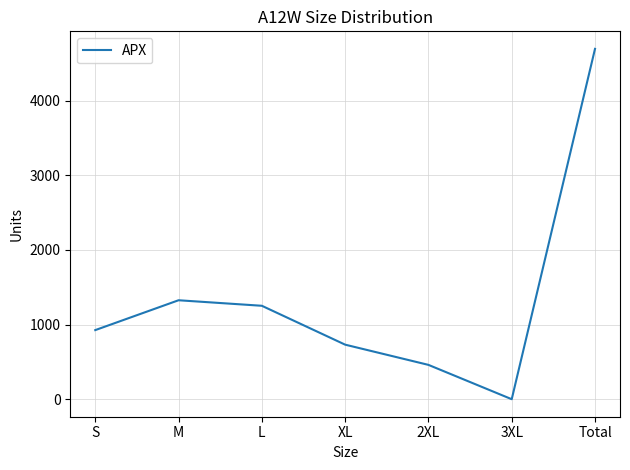

How many values are below 926?

3